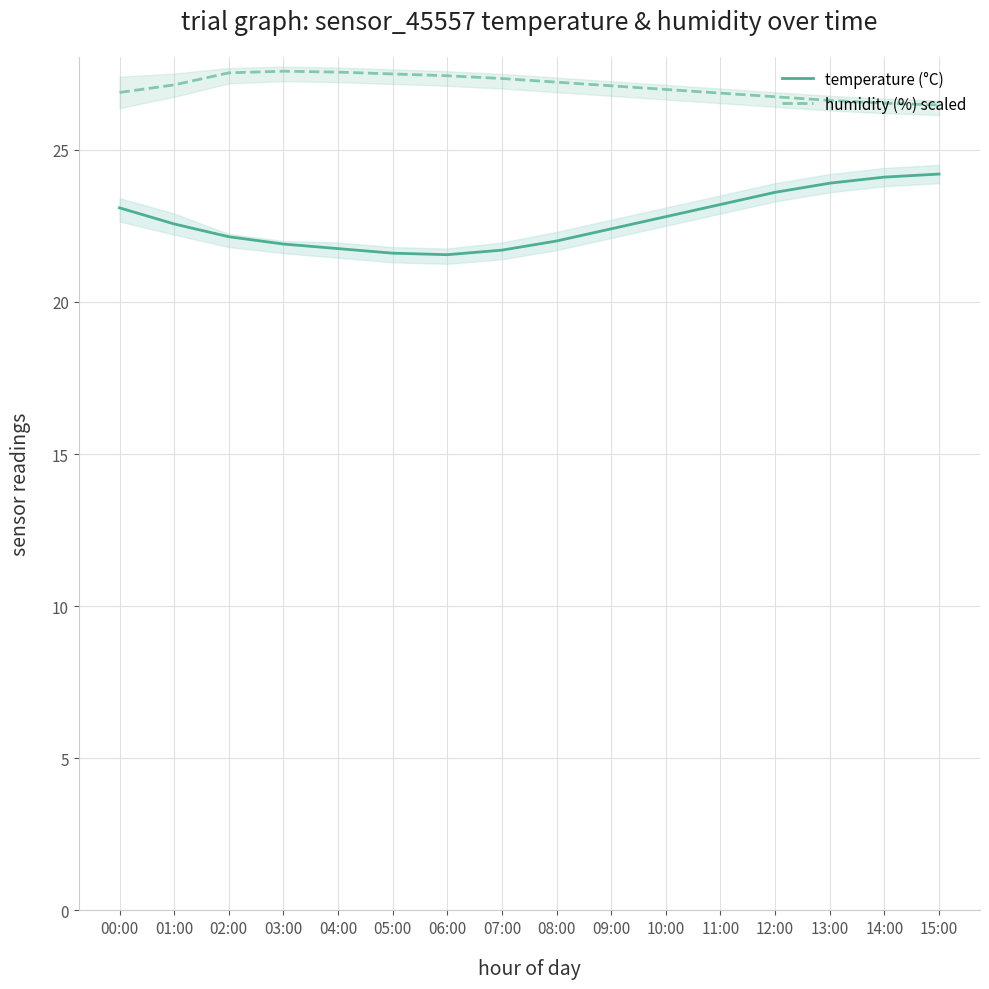

True or false: temperature (°C) and humidity (%) scaled intersect in this chart.

False